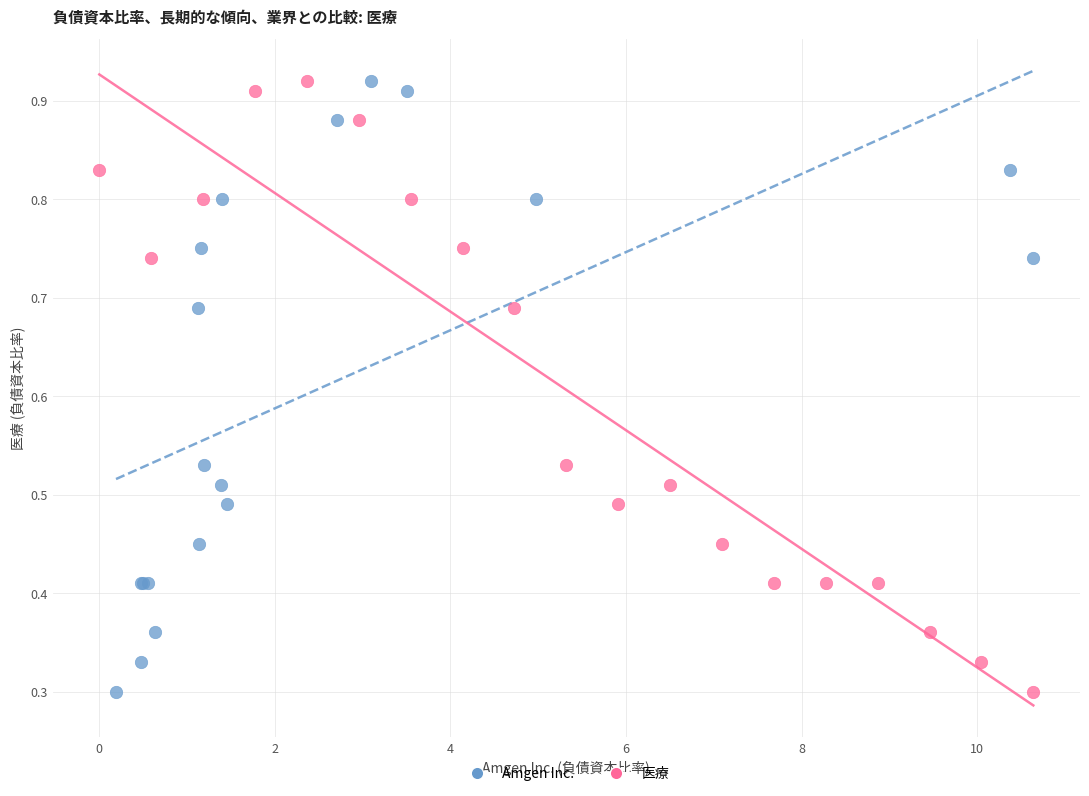

What are all the series names shown in the legend?

Amgen Inc., 医療